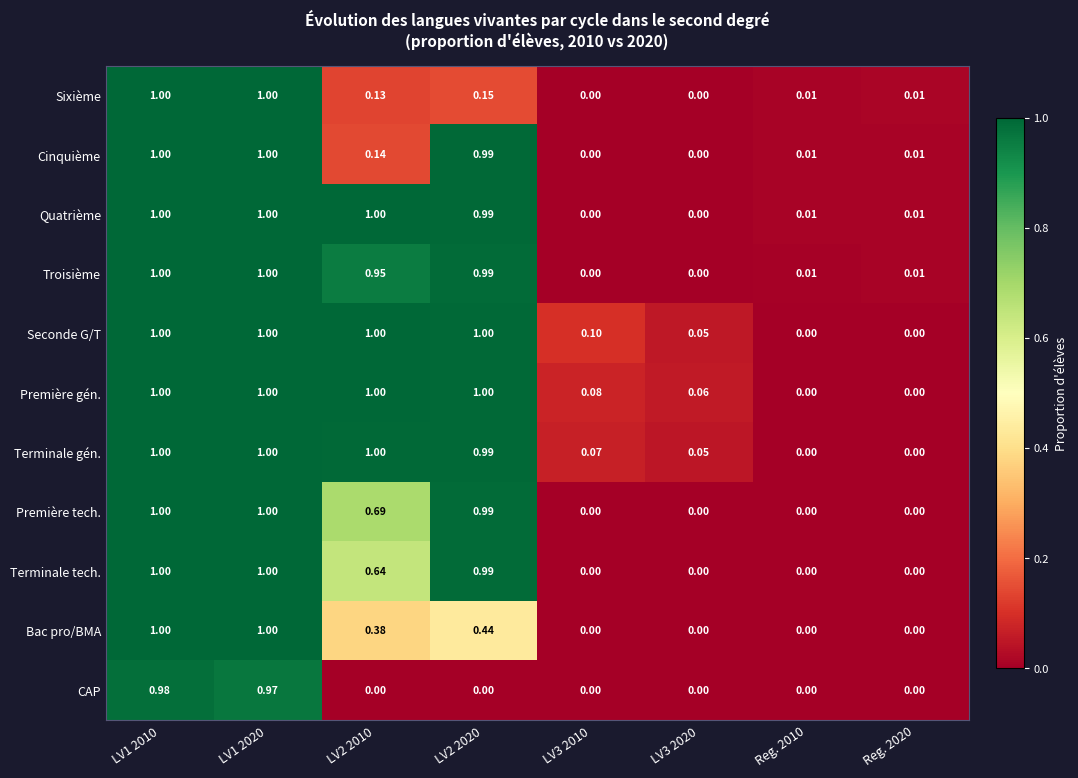

Between LV3 2010 and Reg. 2020, which series saw the biggest shift?

Seconde G/T